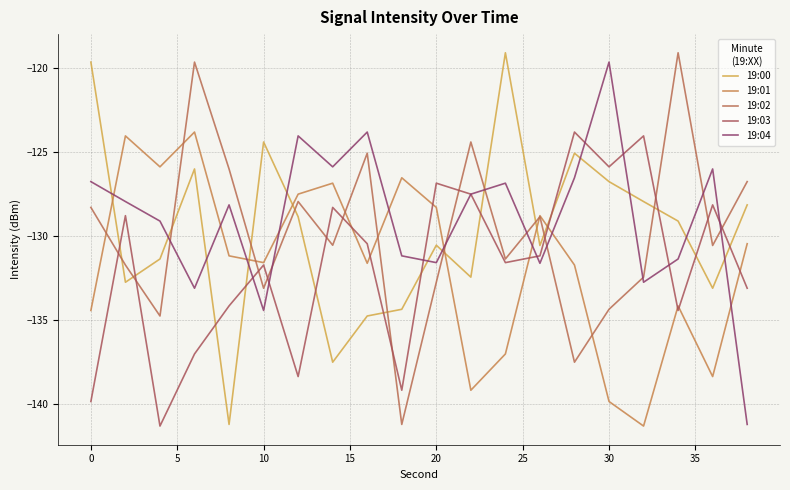

How many distinct data groups are displayed?

5